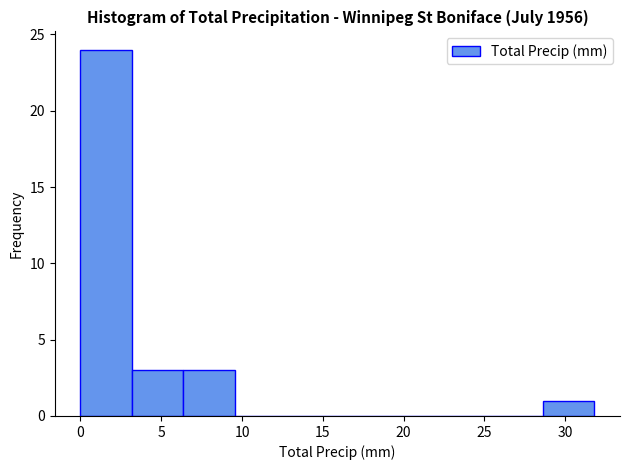

Reading left to right, list every bar in this chart as the range it spans on the x-axis followed by its height. Neither the bar edges nor the heights are printed on the chart, so give them approximately, as read against the axes.

0.0 to 3.0: 24
3.0 to 6.5: 3
6.5 to 9.5: 3
9.5 to 12.5: 0
12.5 to 16.0: 0
16.0 to 19.0: 0
19.0 to 22.5: 0
22.5 to 25.5: 0
25.5 to 28.5: 0
28.5 to 32.0: 1